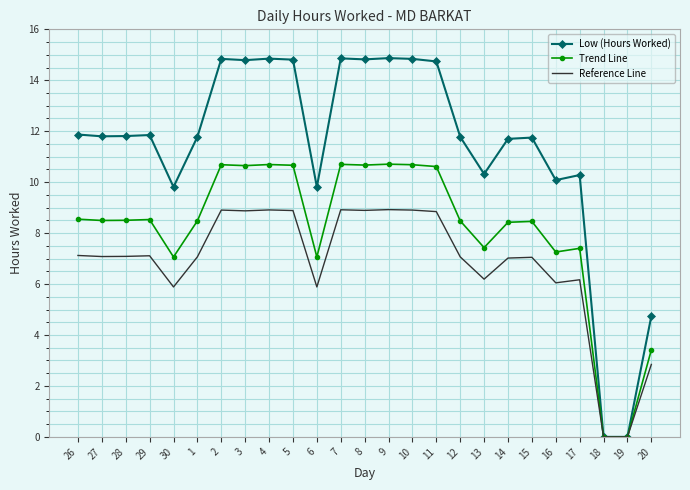

What is the maximum value for Reference Line?

8.9